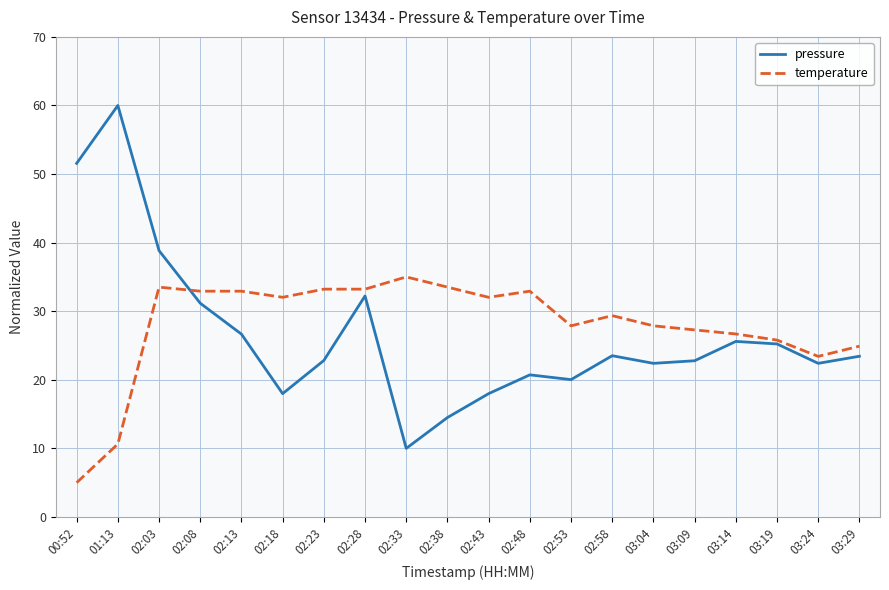

Is it true that temperature equals 23.4 at 03:24?

True